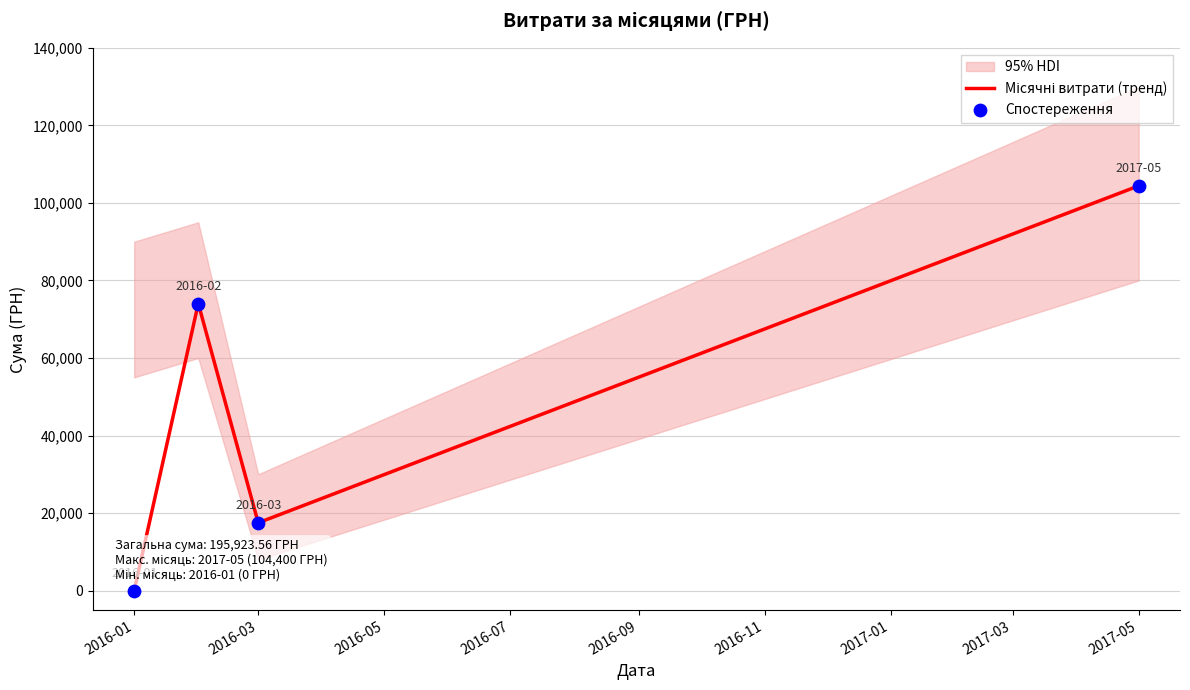

At how many categories does at least one series exceed 66313?

2